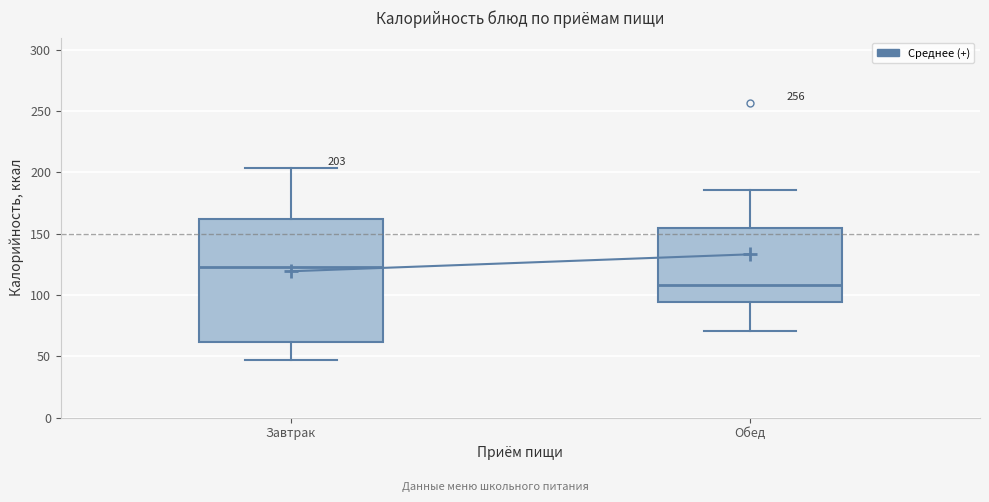

Which box is the tallest, from its lower edge to its upper edge?

Завтрак